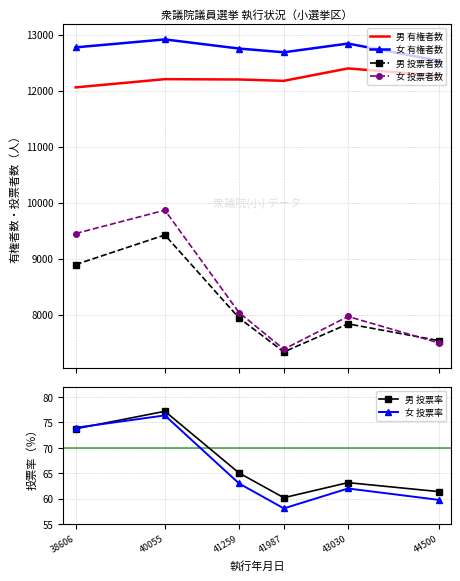

True or false: 男 投票率 has more than 1 interior local peaks.

True